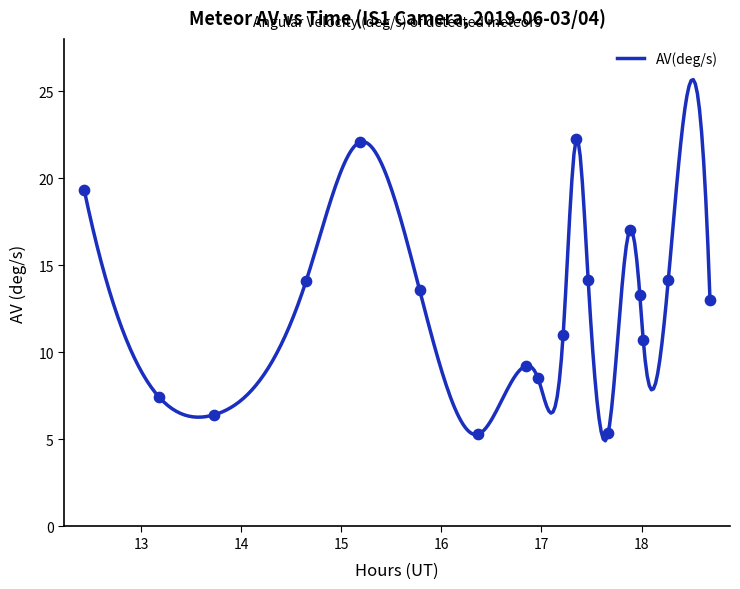

What is the ratio of the value at 20190604_022846 to the value at 20190604_031648?

1.0